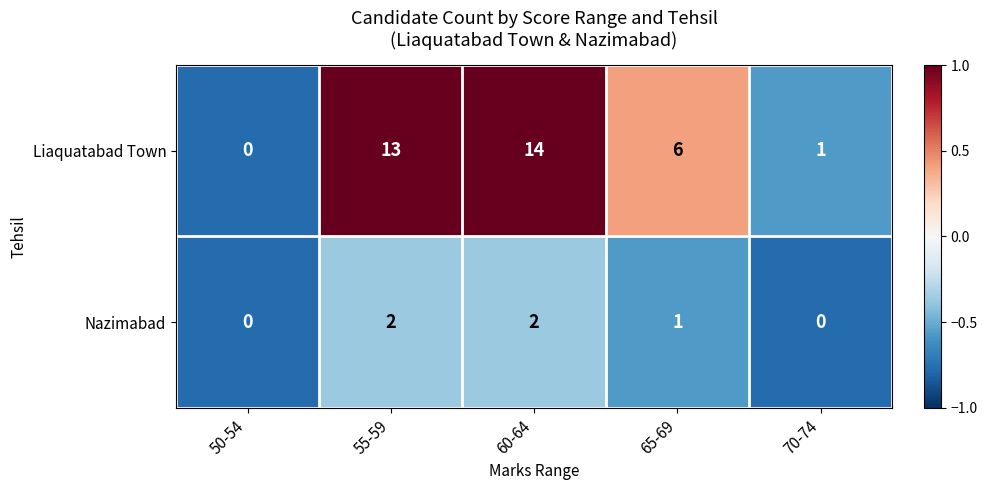

Rank the series by their average value, from lowest to highest.

Nazimabad, Liaquatabad Town